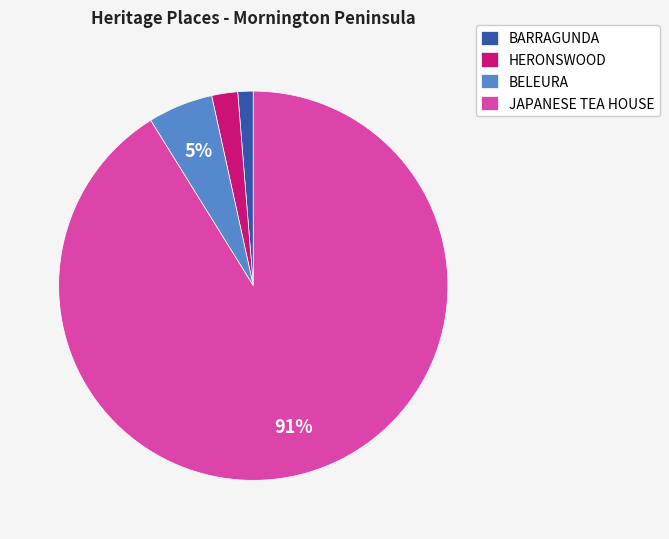

To the nearest percent, what is the difference between the HERONSWOOD and BELEURA slice percentages?

3%